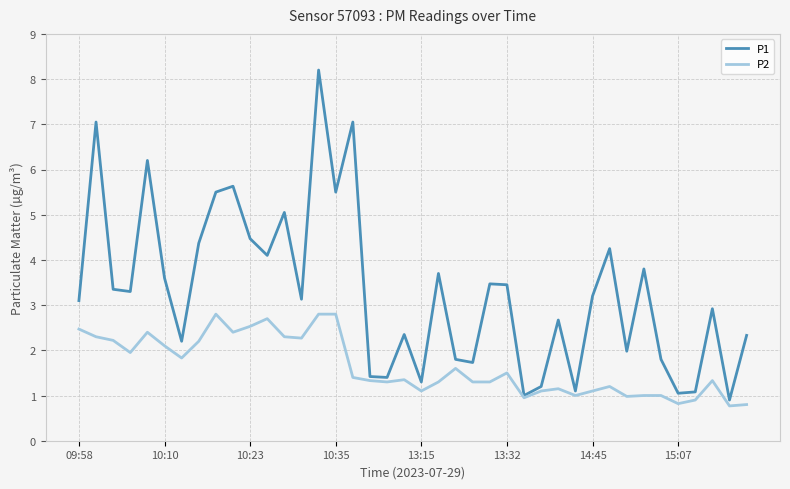

List the series in order of their peak value, highest first.

P1, P2